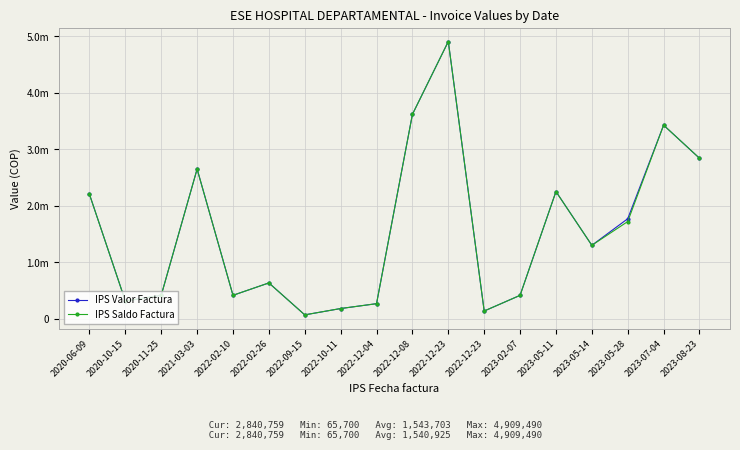

List the labels in order of IPS Saldo Factura value, smallest first.

2022-09-15, 2022-12-23, 2022-10-11, 2022-12-04, 2020-10-15, 2023-02-07, 2022-02-10, 2020-11-25, 2022-02-26, 2023-05-14, 2023-05-28, 2020-06-09, 2023-05-11, 2021-03-03, 2023-08-23, 2023-07-04, 2022-12-08, 2022-12-23